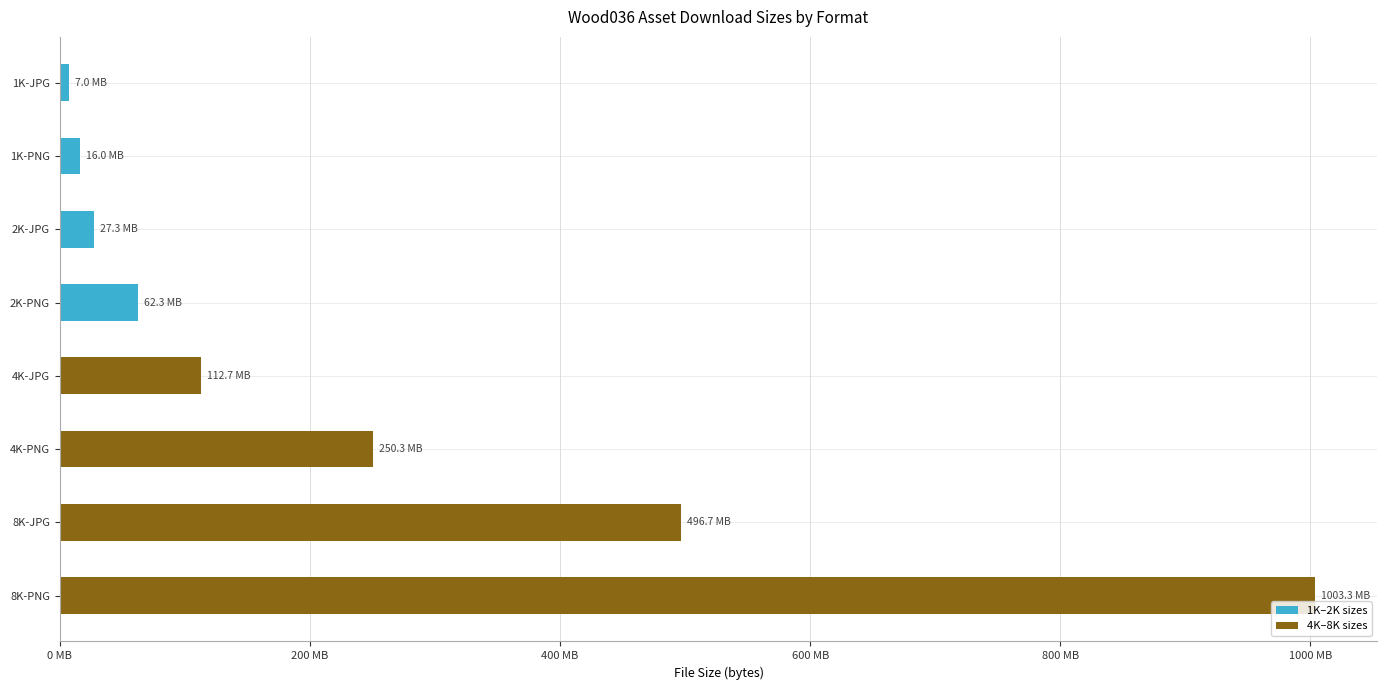

How many bars are there in total?

8